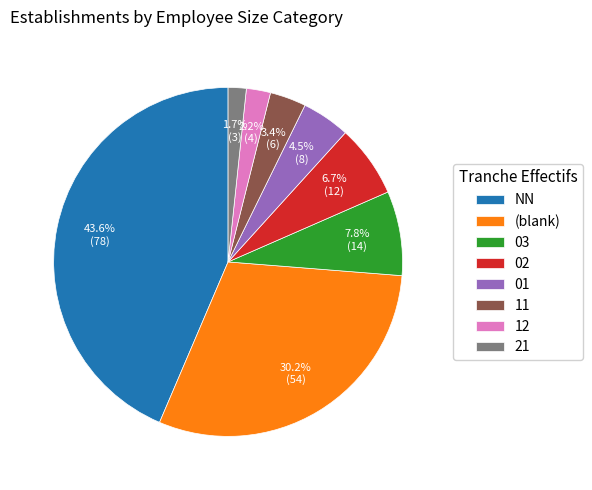

What percentage is NOT represented by 21?

98.3%